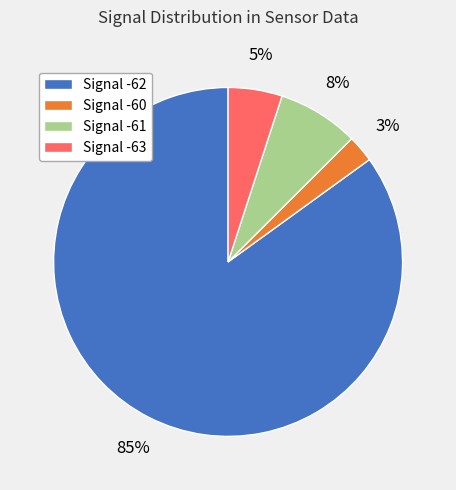

Count the number of slices in the pie.

4